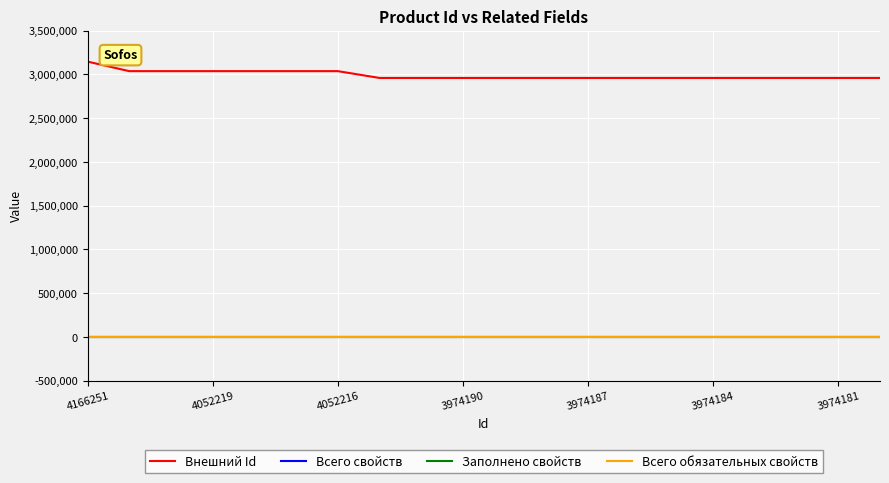

Does the chart display data point markers on the line(s)?

No